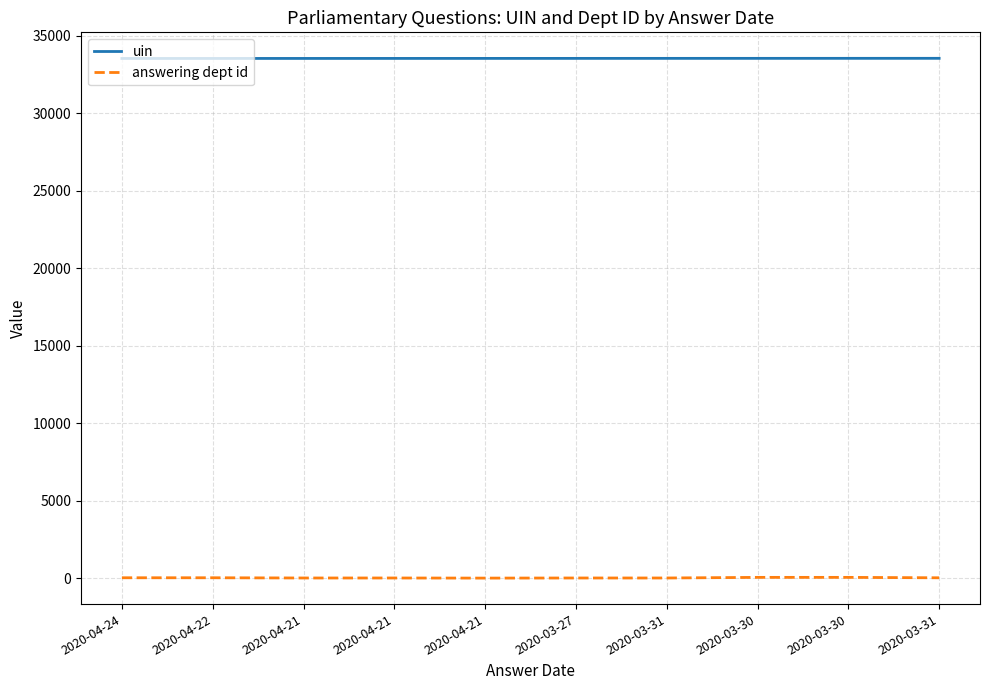

How many categories are shown in the chart?

10